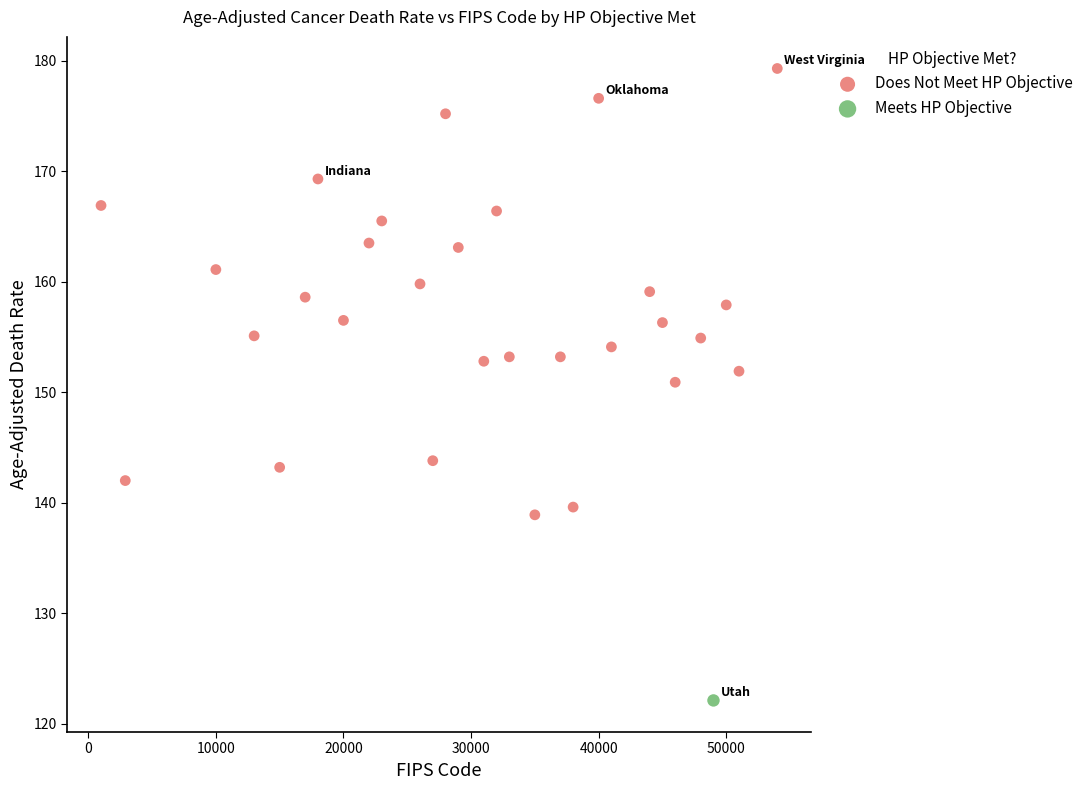

What are all the series names shown in the legend?

Does Not Meet HP Objective, Meets HP Objective